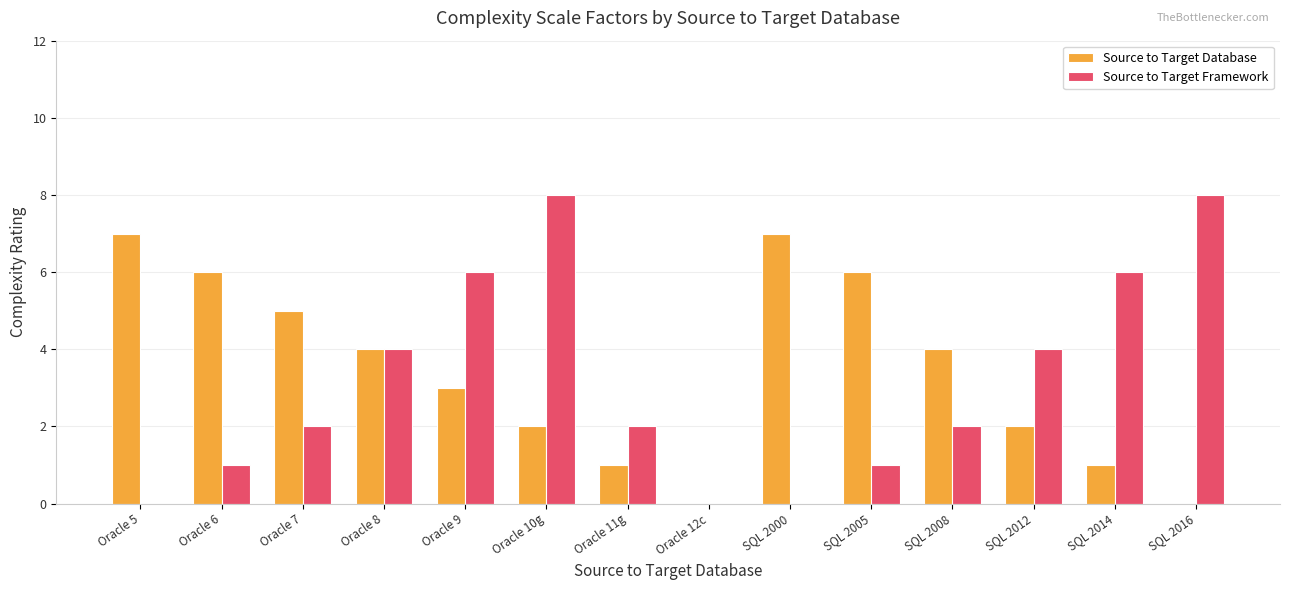

Reading left to right, list all the values displayed in this chart.

Source to Target Database: 7	6	5	4	3	2	1	0	7	6	4	2	1	0
Source to Target Framework: 0	1	2	4	6	8	2	0	0	1	2	4	6	8